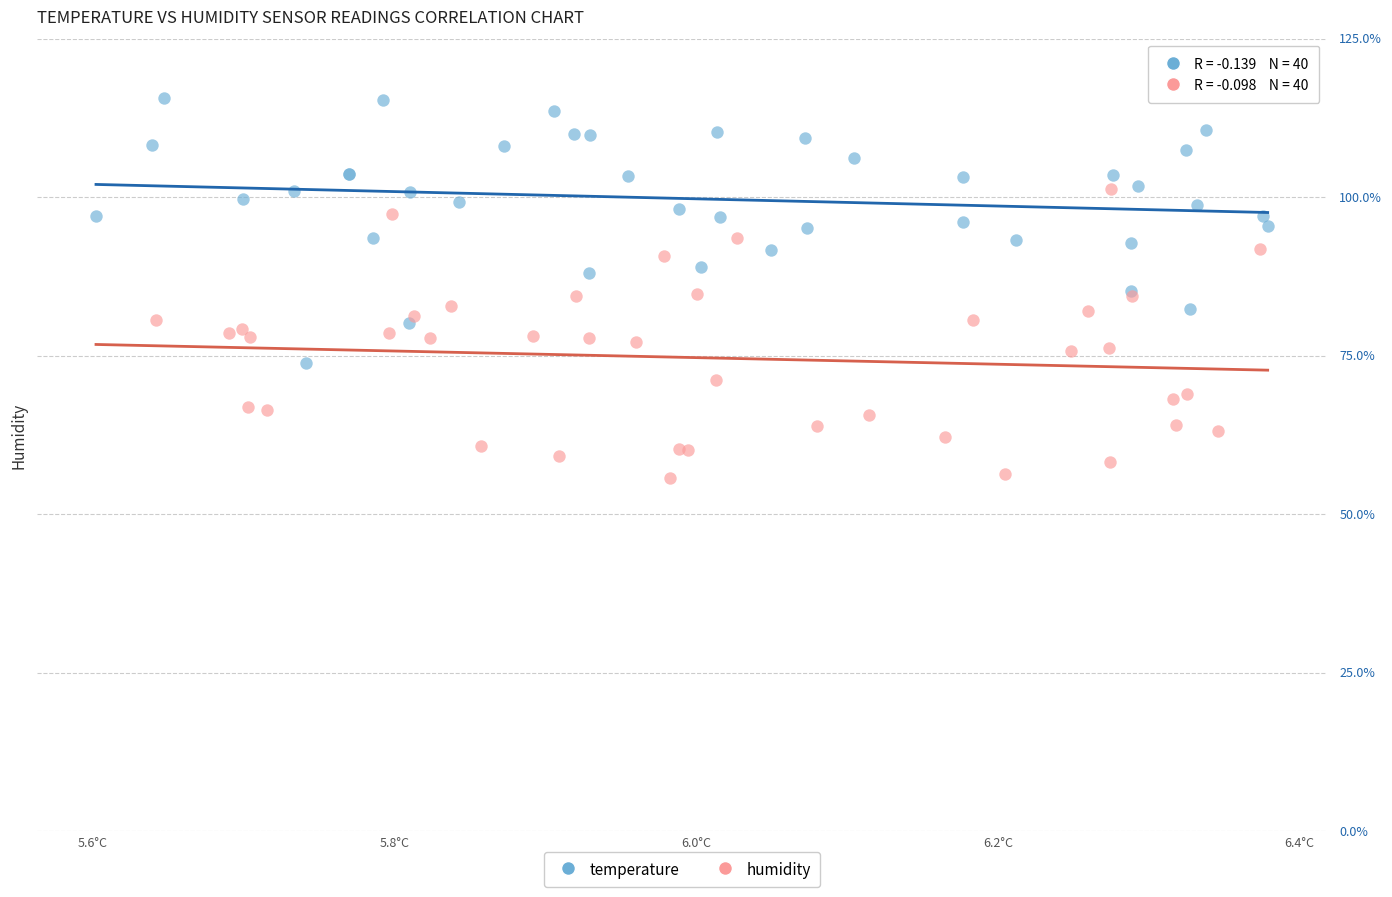

Which series reaches the maximum Y coordinate?

temperature